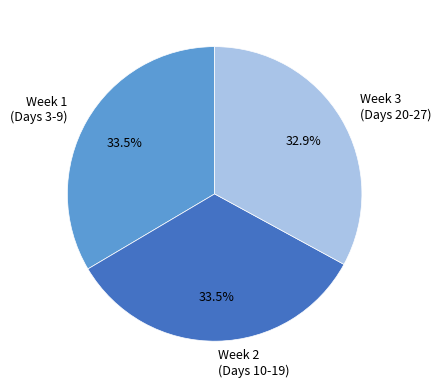

Approximately how many times larger is the value at Week 2 (Days 10-19) compared to Week 1 (Days 3-9)?

1.0